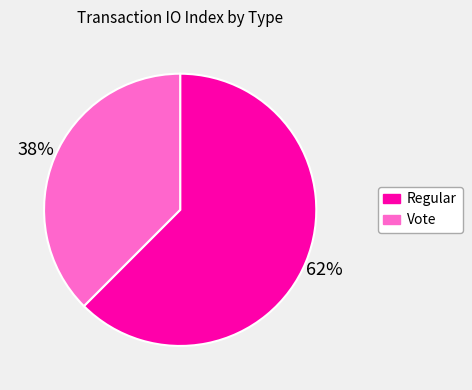

What is the largest slice in the pie chart?

Regular